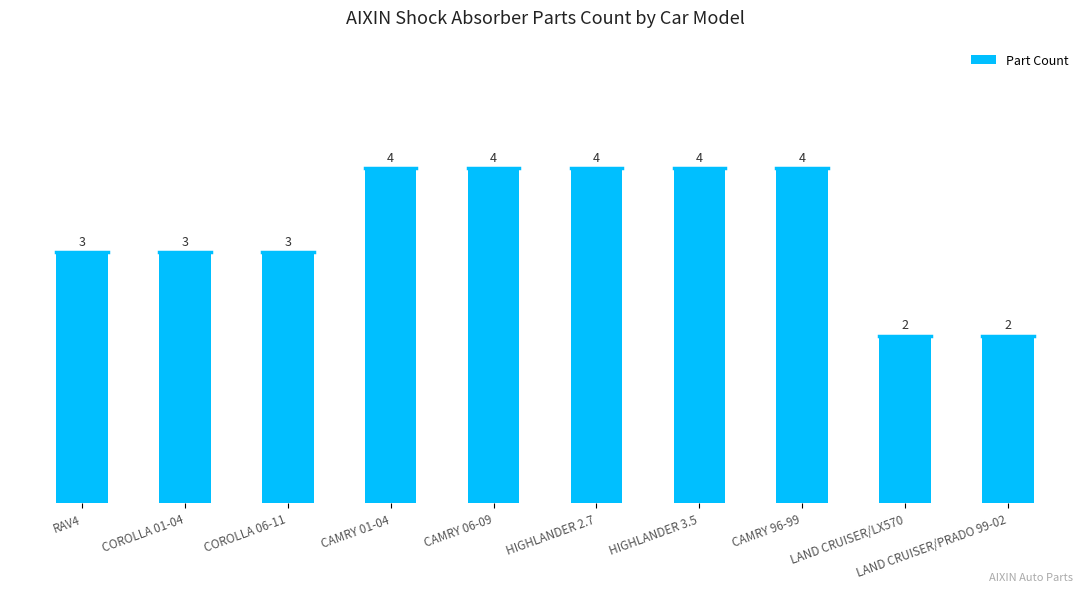

How many bars are there in total?

10